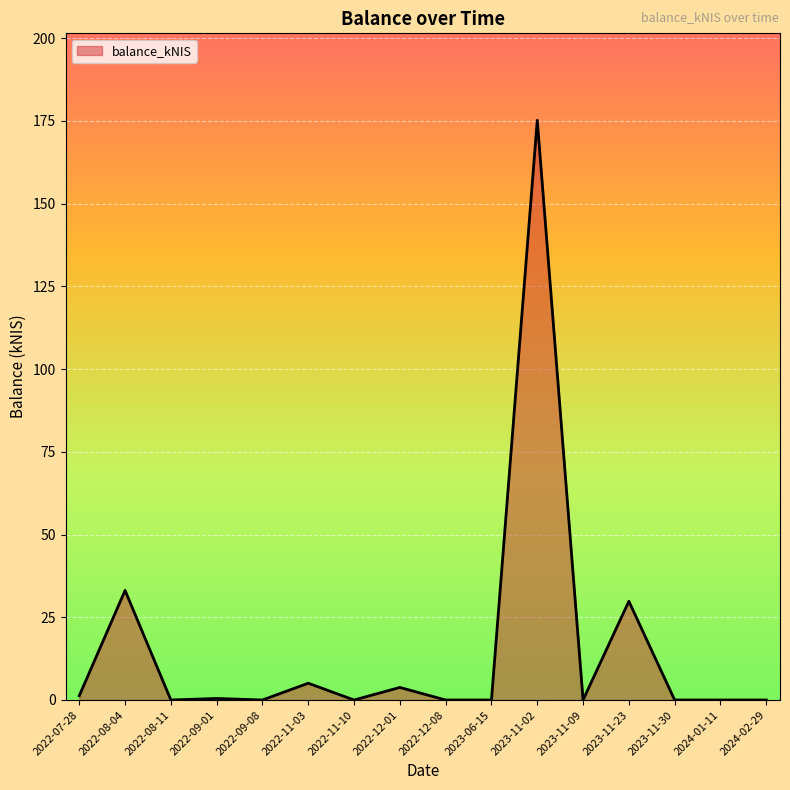

Which category has the highest value across all series?

2023-11-02